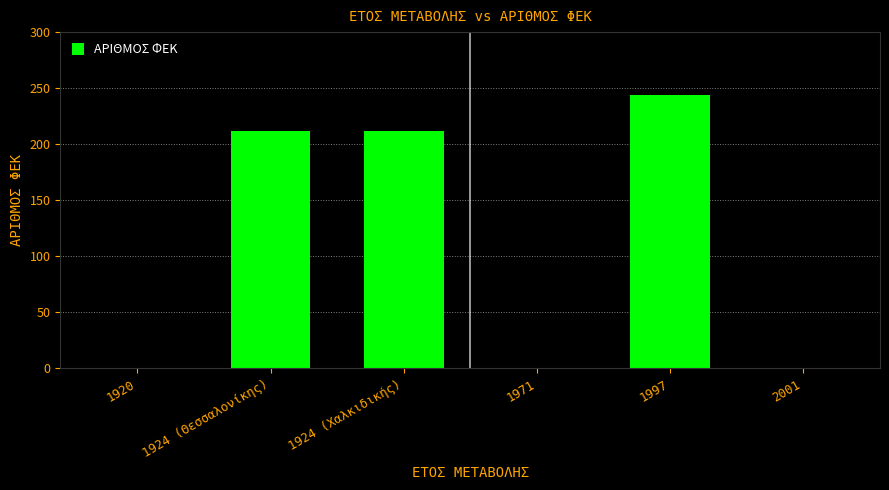

What is the ratio of the value at 1924 (Χαλκιδικής) to the value at 1997?

0.9